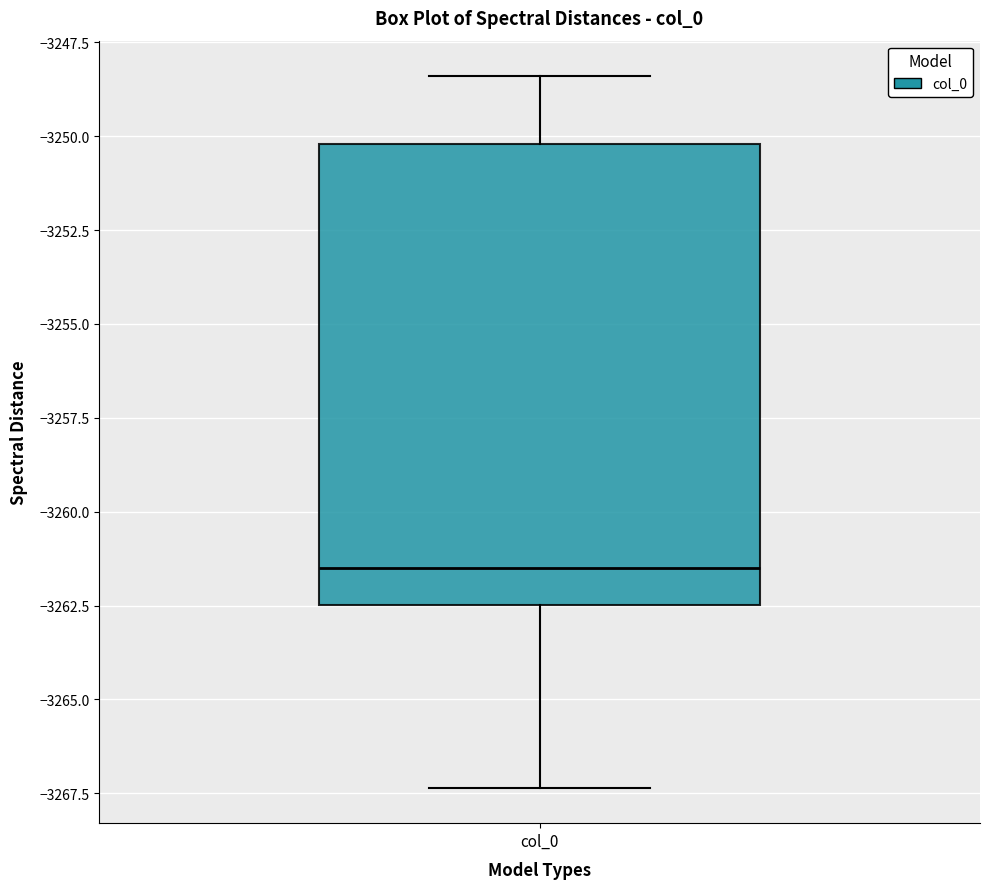

Where does the lower whisker of the box for col_0 end on the y-axis? The values are not printed on the chart, so give them approximately, as read against the axis.

-3267.5